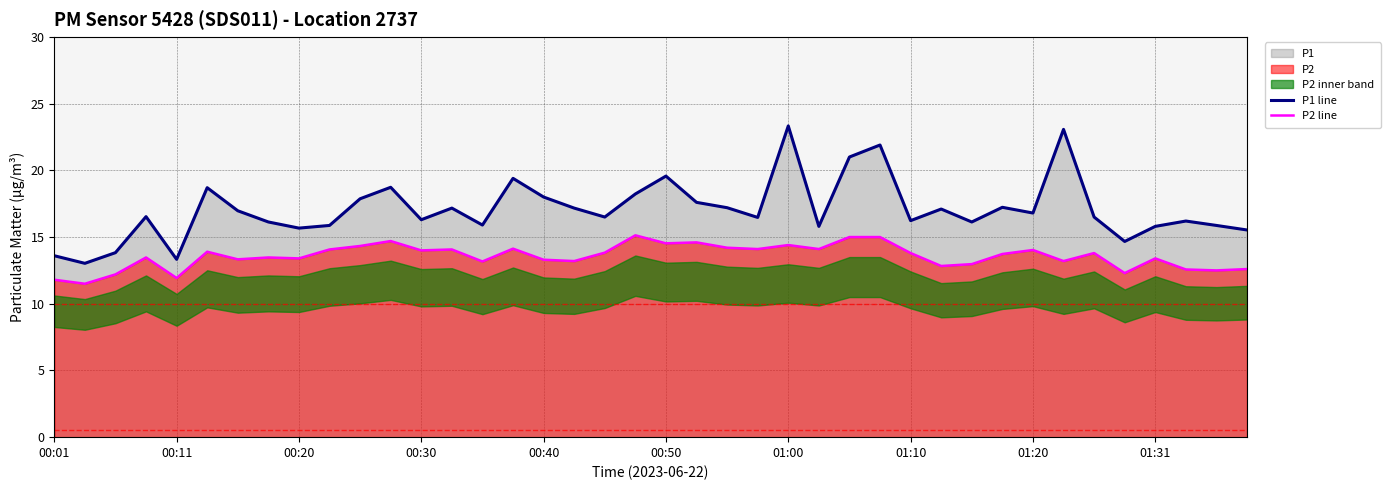

True or false: P2 line and P1 line intersect in this chart.

False